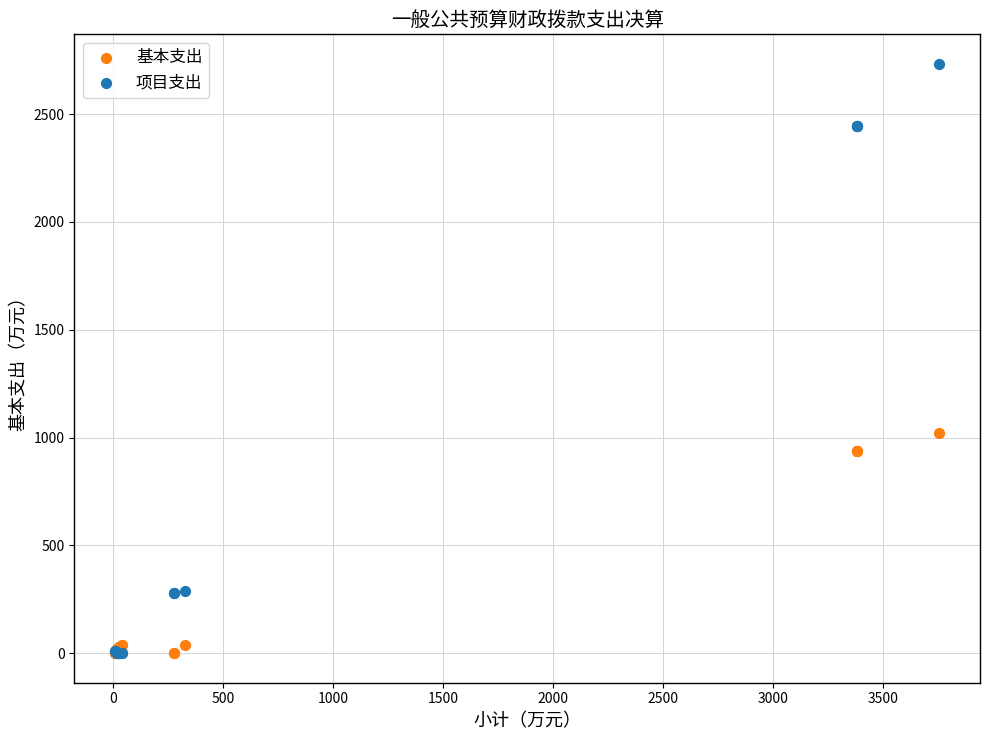

In the 项目支出 series, what Y value is closest to 1366?

288.4